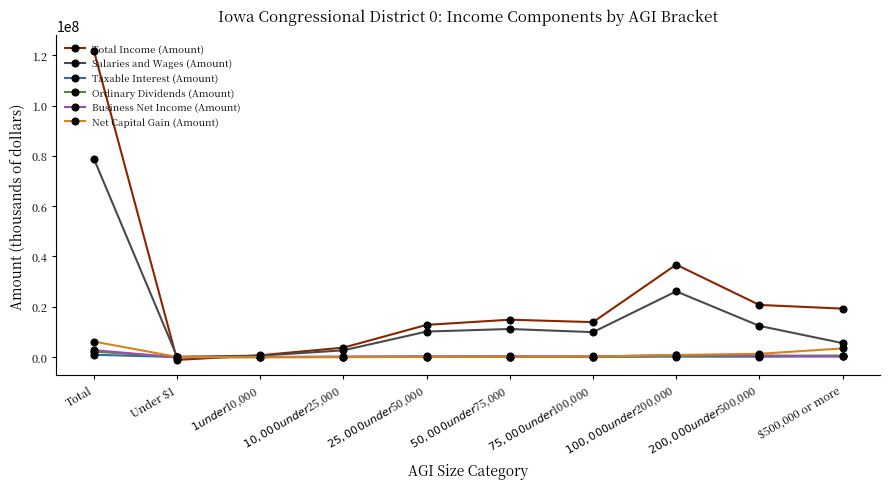

Which series has the largest range (max minus min)?

Total Income (Amount)